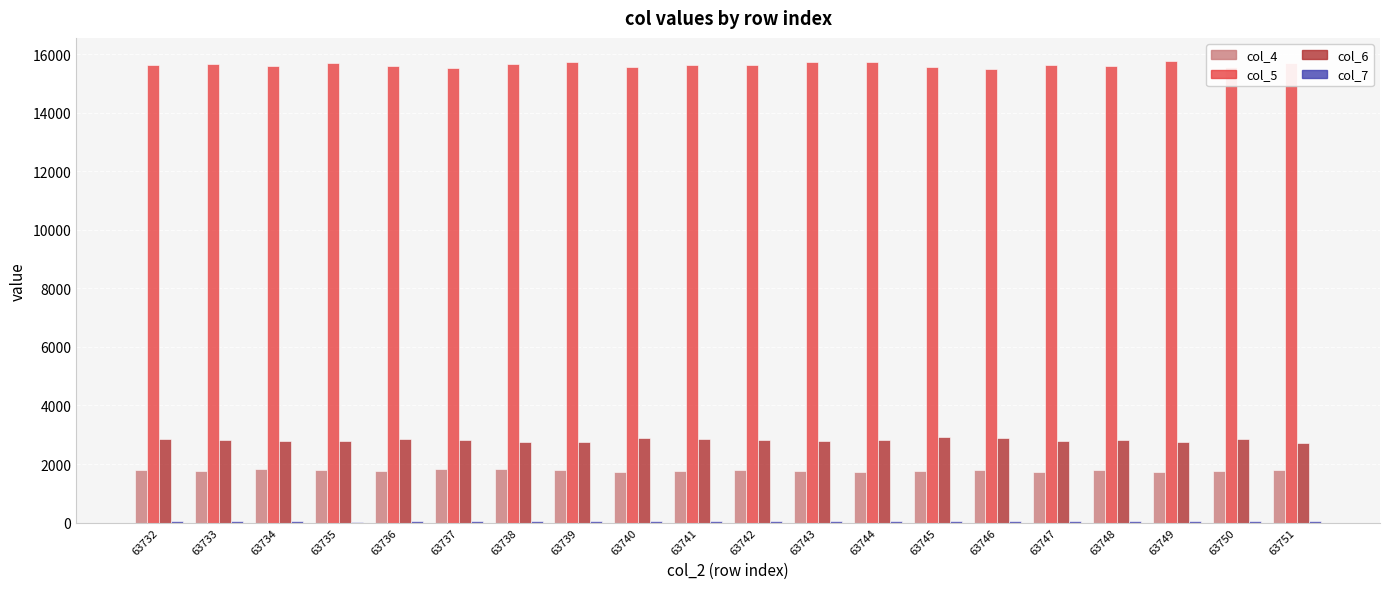

The value of col_5 at 63736 is 24577. True or false?

False